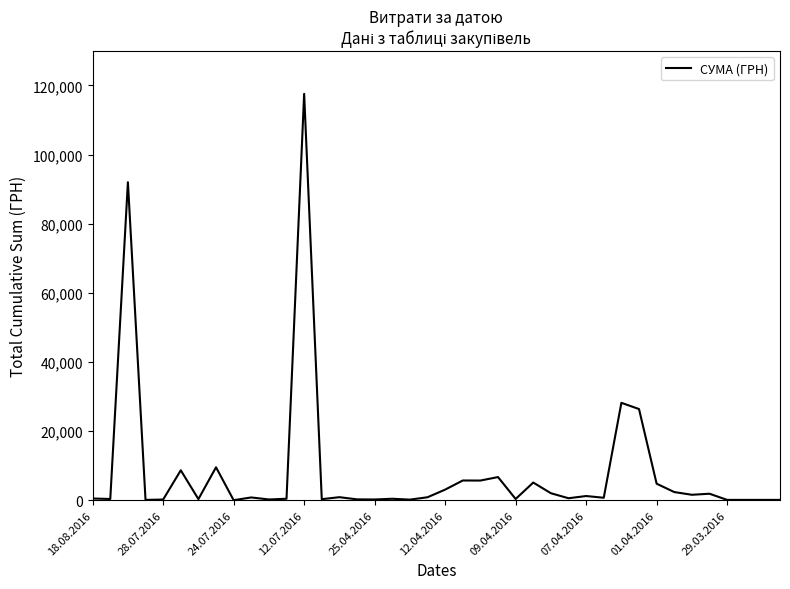

What is the difference between the maximum and second lowest values?

117471.0